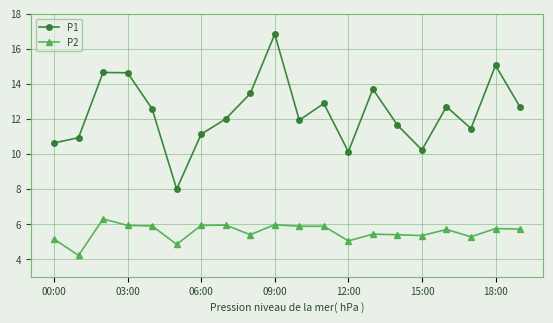

True or false: P1 has more than 1 points higher than both neighbors.

True